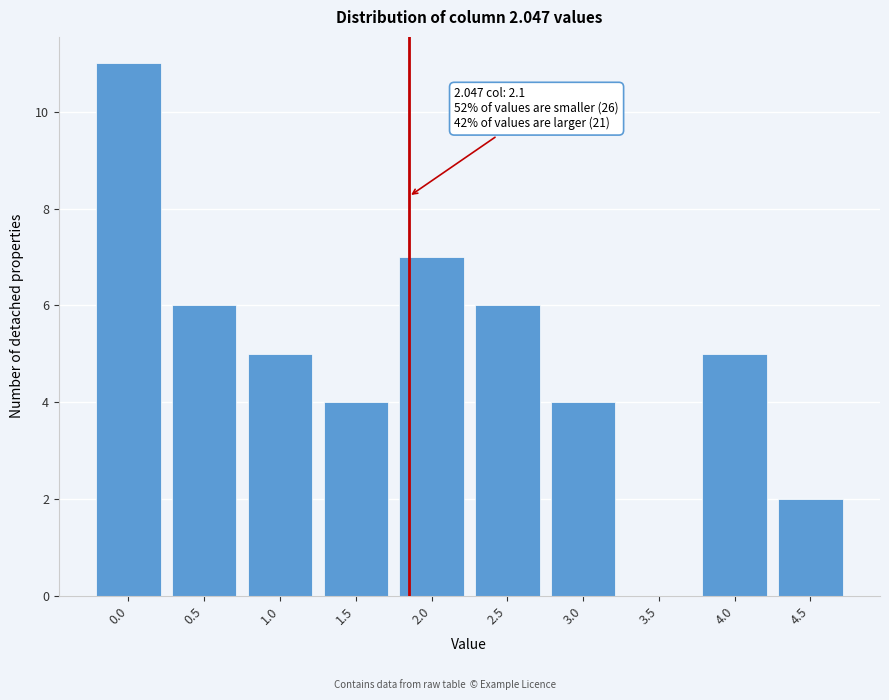

Reading right to left, transcribe all the data shown in this chart.

4.5=2	4.0=5	3.5=0	3.0=4	2.5=6	2.0=7	1.5=4	1.0=5	0.5=6	0.0=11